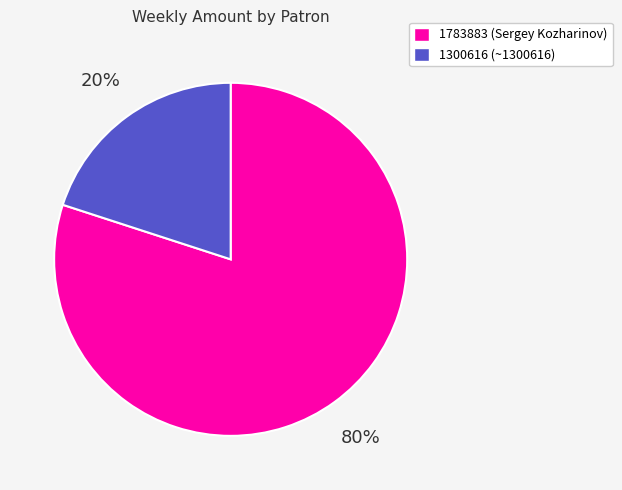

Which has a higher value, 1300616 or 1783883?

1783883